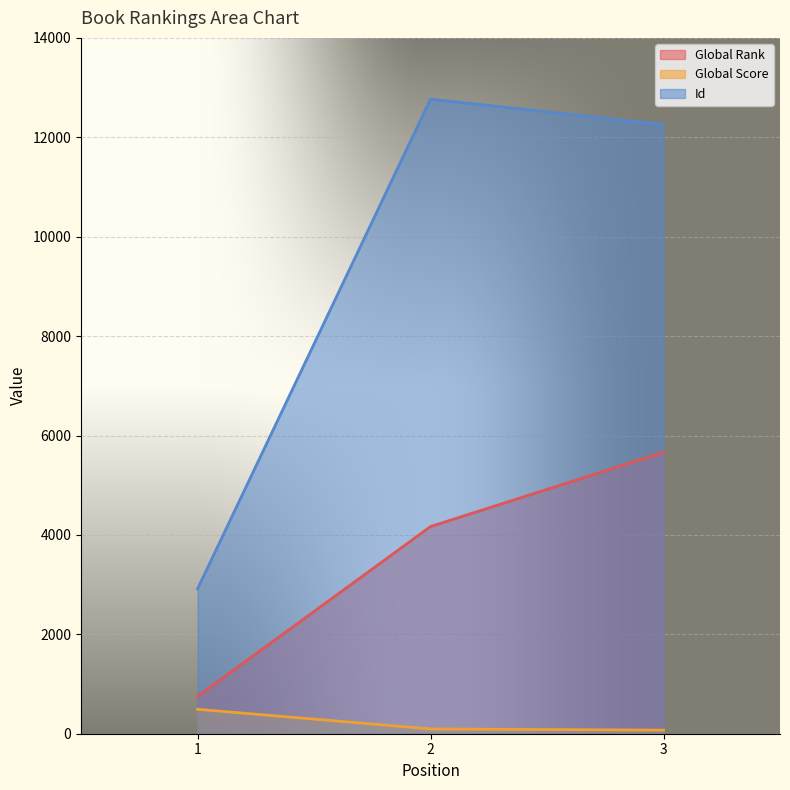

What is the sum of all Global Score values?

660